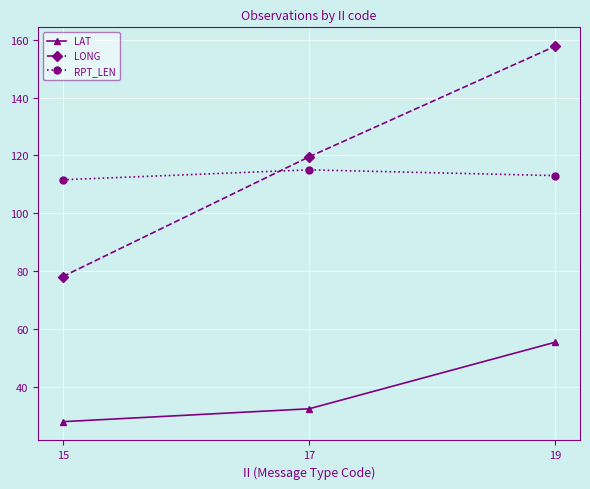

The value of LONG at 19 is 67.6. True or false?

False